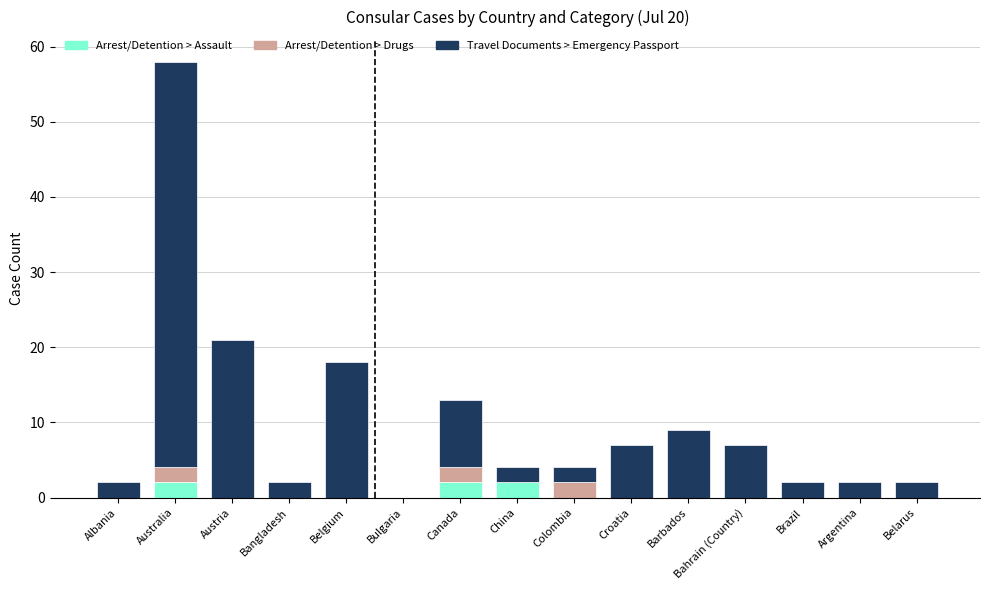

The Arrest/Detention > Assault series shows 0 at Bahrain (Country). True or false?

True